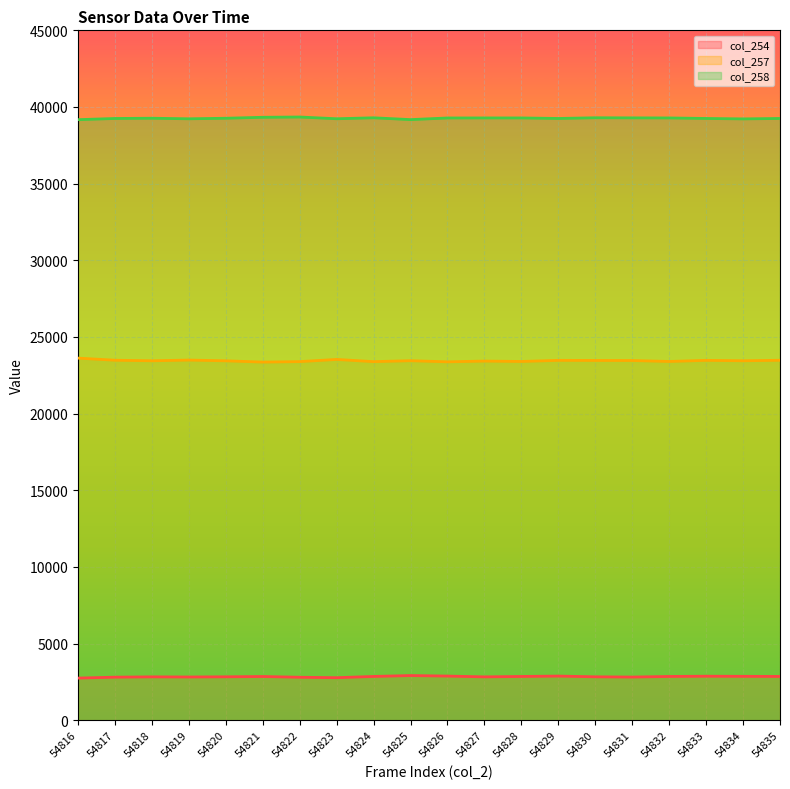

What is the sum of all col_258 values?

785262